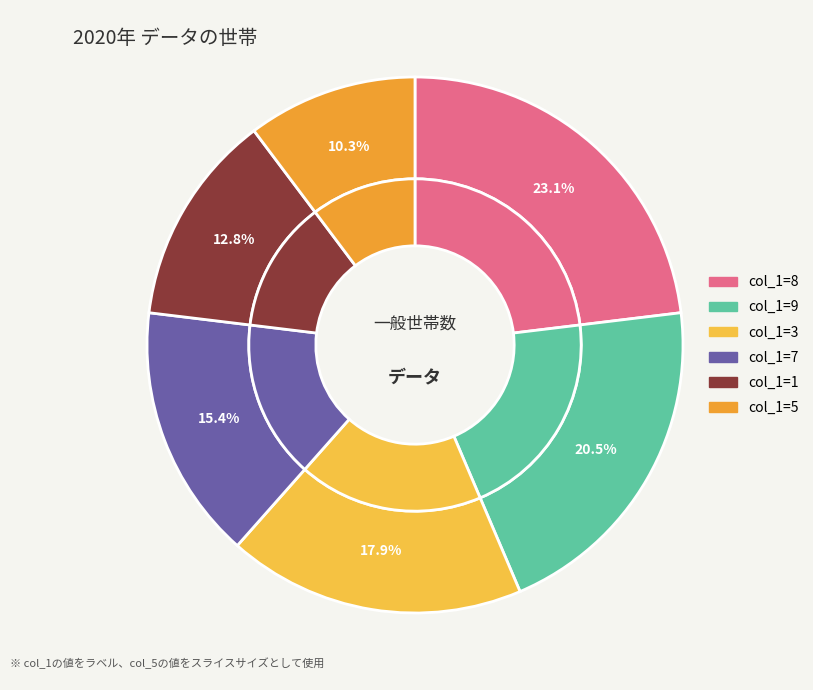

True or false: 8 accounts for 1% of the total.

False